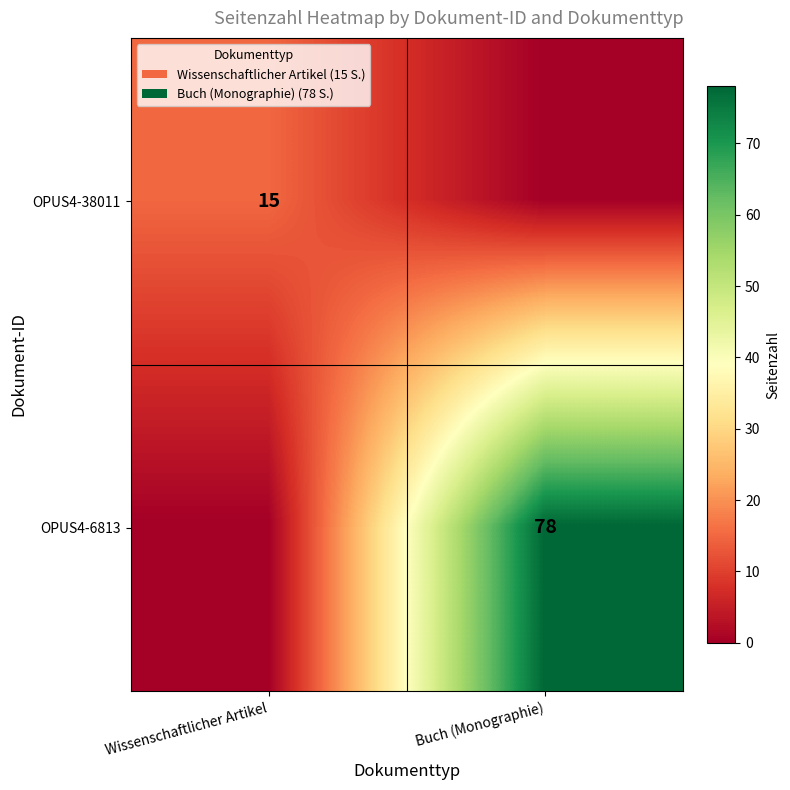

Is it true that OPUS4-38011 equals 7 at Wissenschaftlicher Artikel?

False